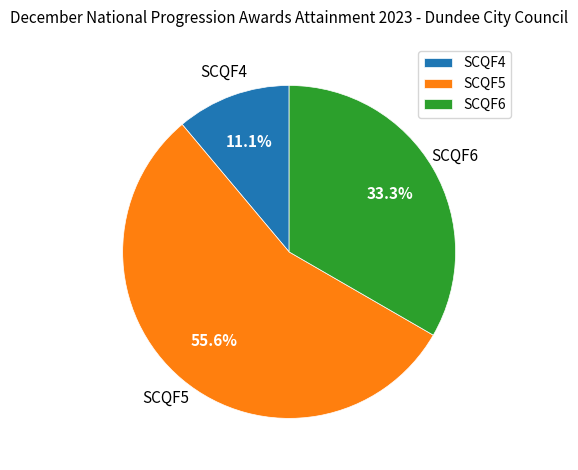

Rank the categories by value from lowest to highest.

SCQF4, SCQF6, SCQF5